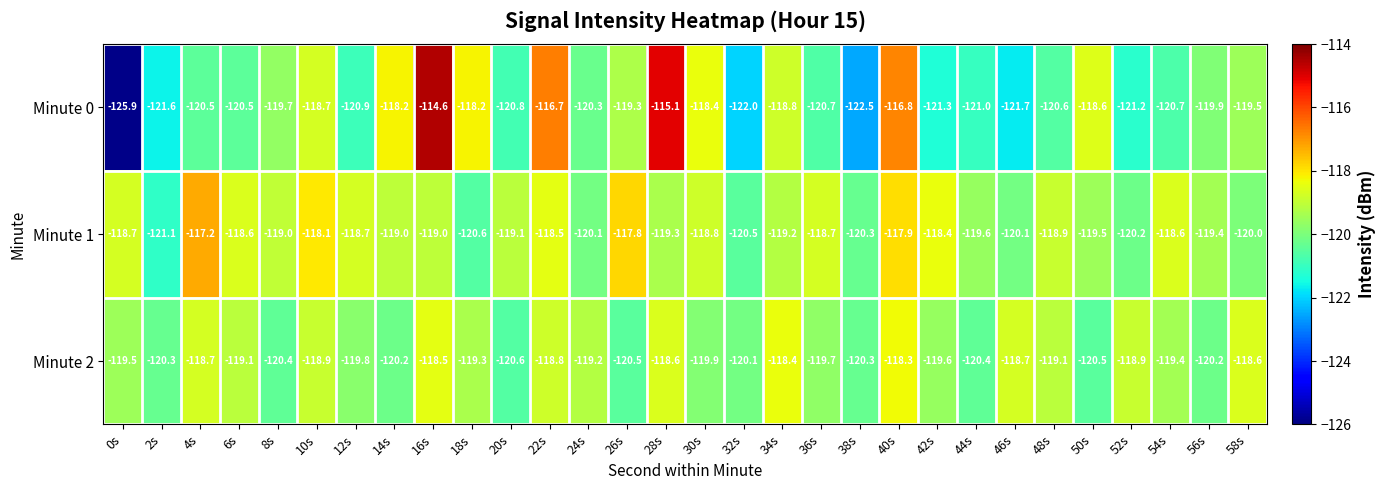

What is the approximate value of Minute 1 at 10s?

-118.1